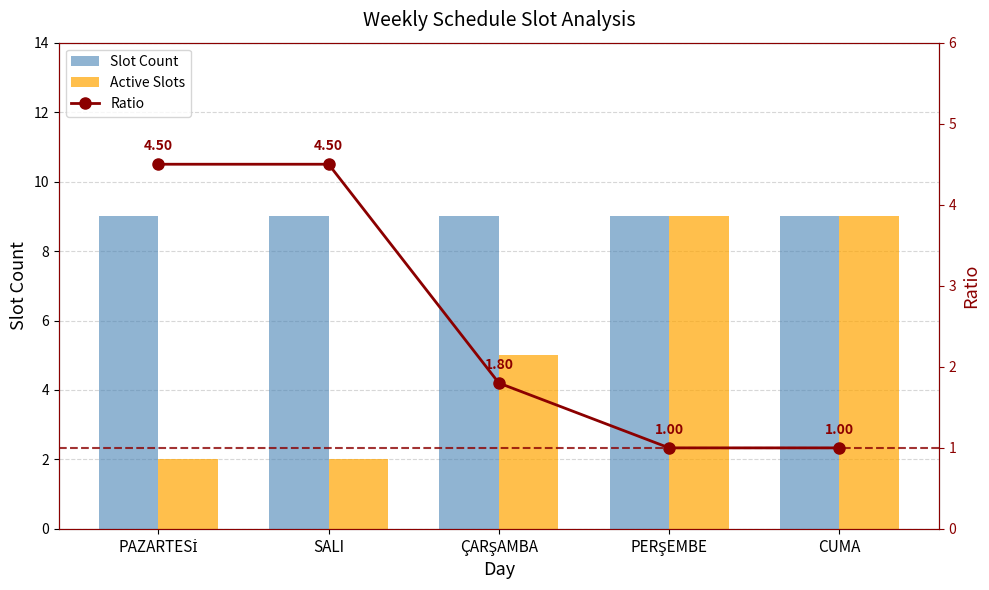

Rank the series by their maximum value, from highest to lowest.

Slot Count, Active Slots, Ratio